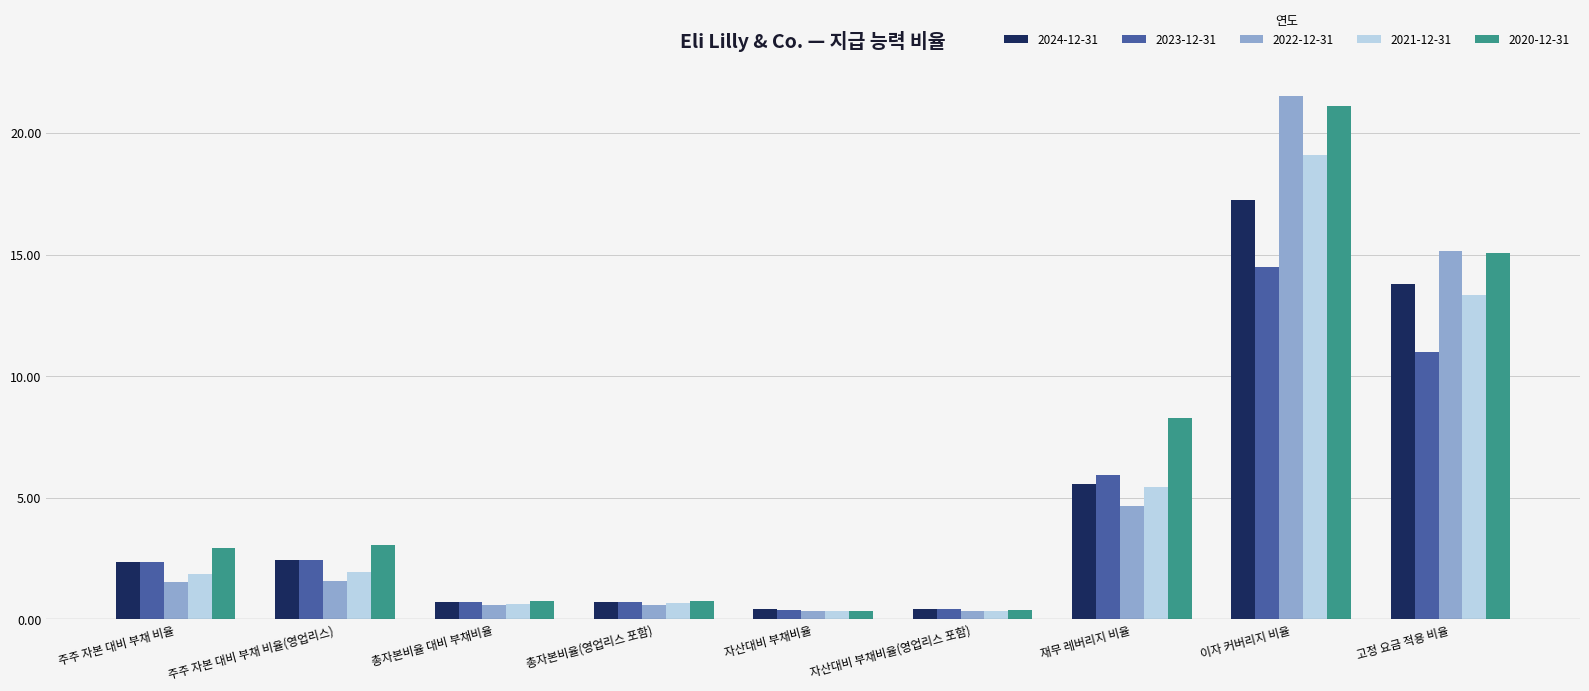

What is the label of the 1st bar from the left?

주주 자본 대비 부채 비율